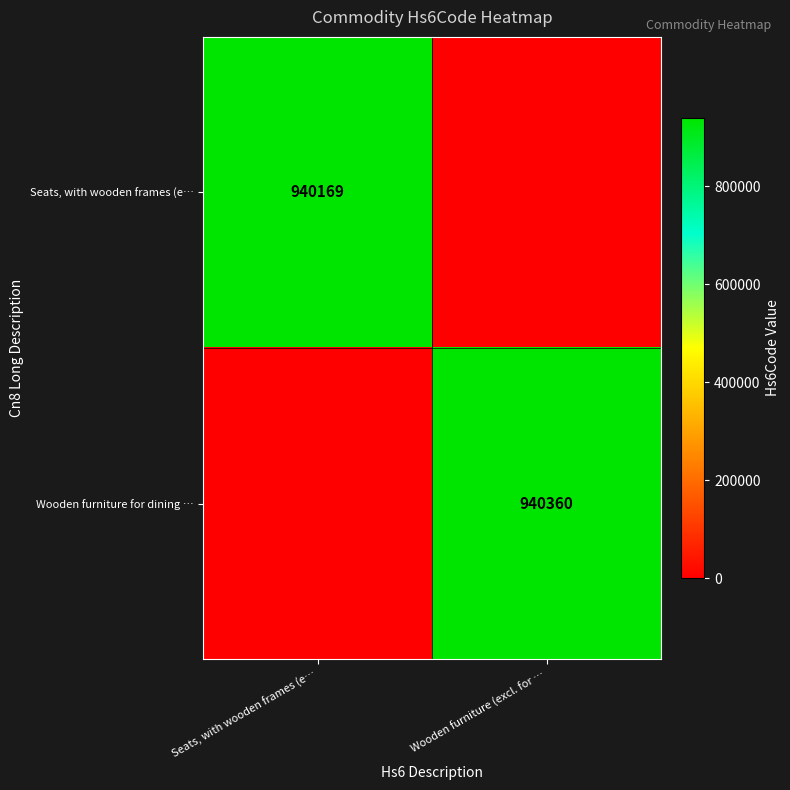

The value of Wooden furniture for dining … at Wooden furniture (excl. for … is 1624430. True or false?

False